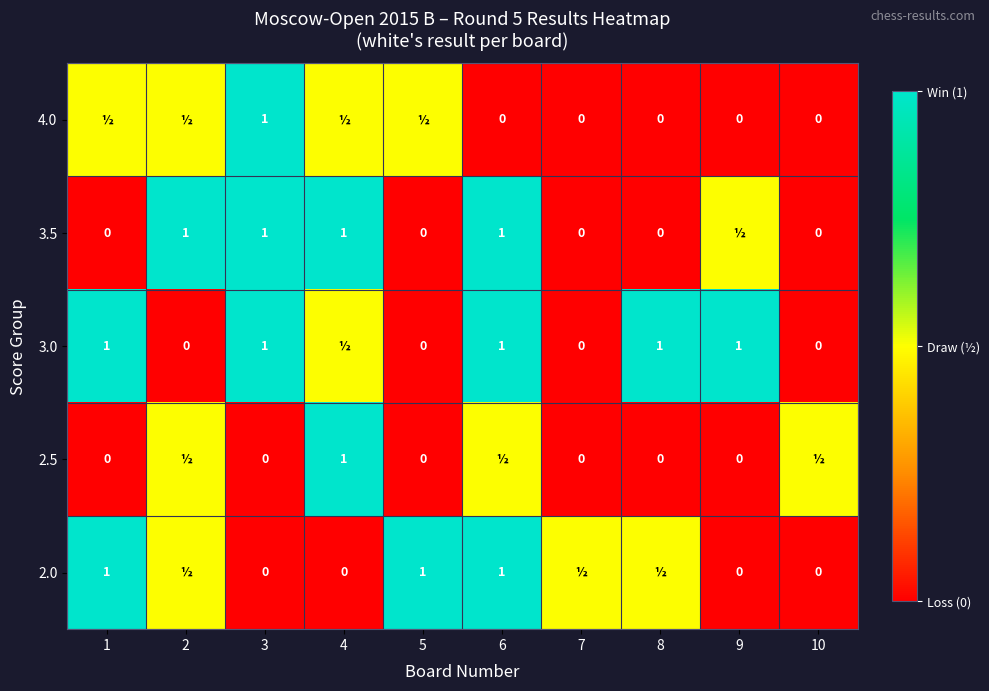

The value of 2.0 at 1 is 1.7. True or false?

False